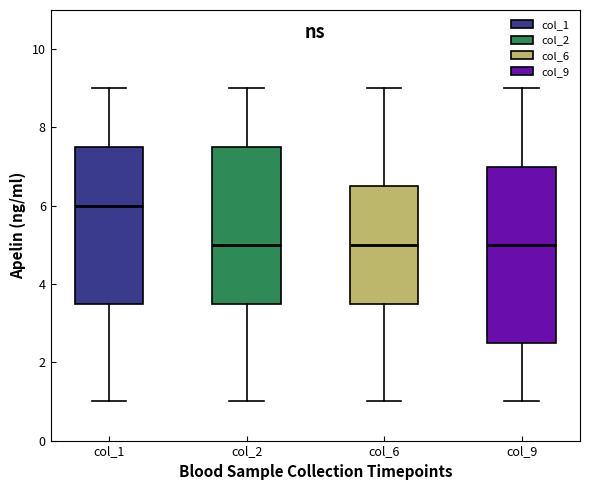

Reading left to right, read every box against the y-axis: the position of its median line, the range the box covers, and the ends of its whiskers. The values are not printed on the chart, so give them approximately, as read against the axis.

col_1: median 6.0, box 3.6 to 7.6, whiskers 1.0 to 9.0
col_2: median 5.0, box 3.6 to 7.6, whiskers 1.0 to 9.0
col_6: median 5.0, box 3.6 to 6.6, whiskers 1.0 to 9.0
col_9: median 5.0, box 2.6 to 7.0, whiskers 1.0 to 9.0